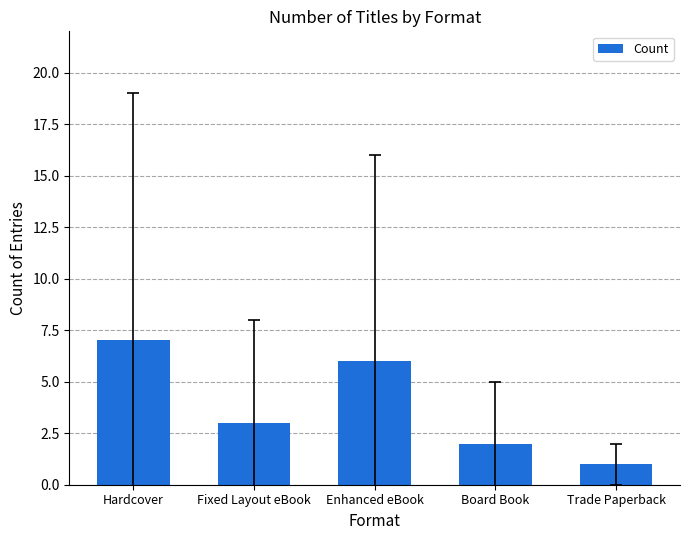

True or false: the data shows 7 at Hardcover.

True